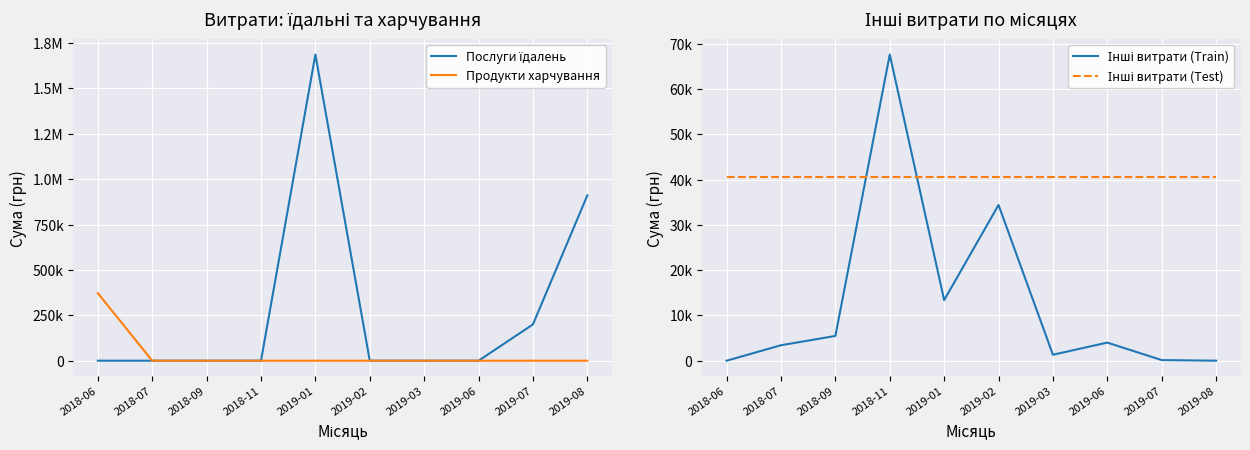

True or false: Інші витрати (Test) has more than 1 interior local peaks.

False